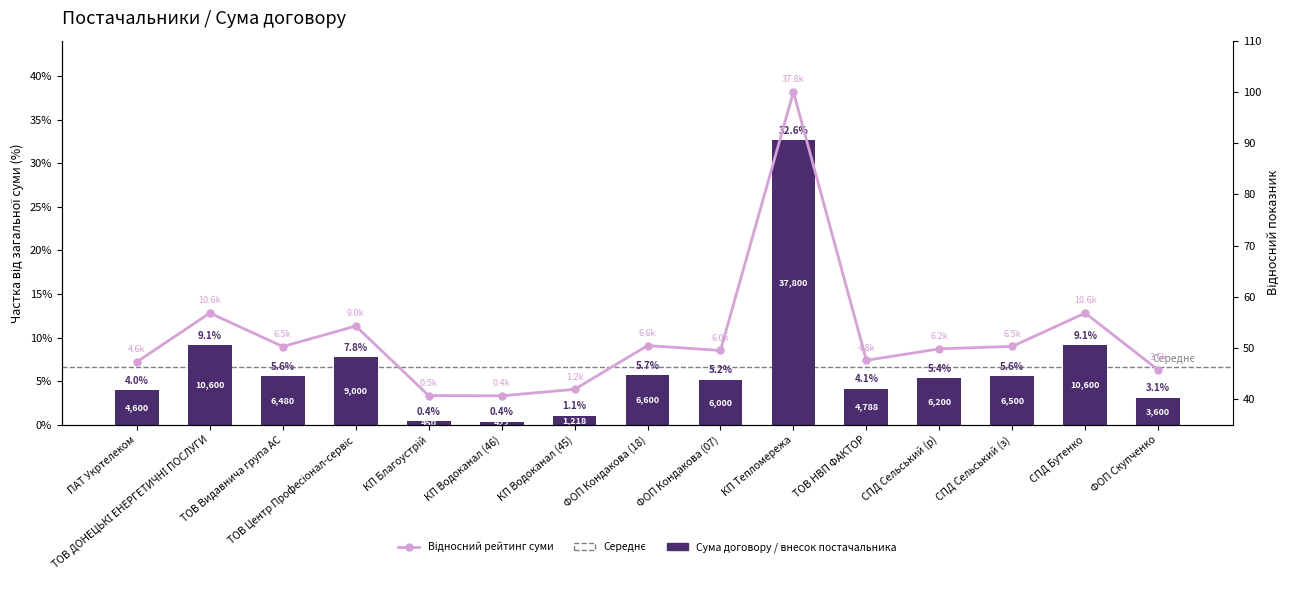

At which category is the sum across all series the highest?

КП Тепломережа